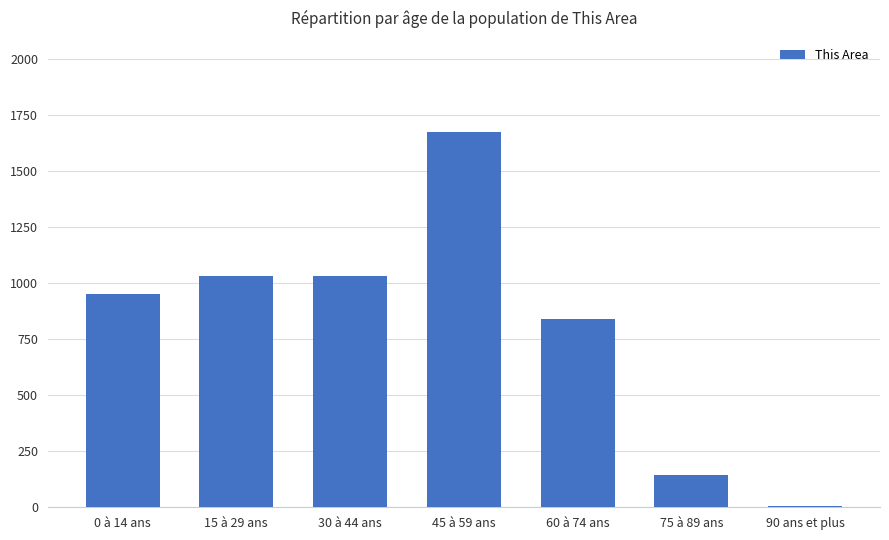

What is the sum of all values?

5676